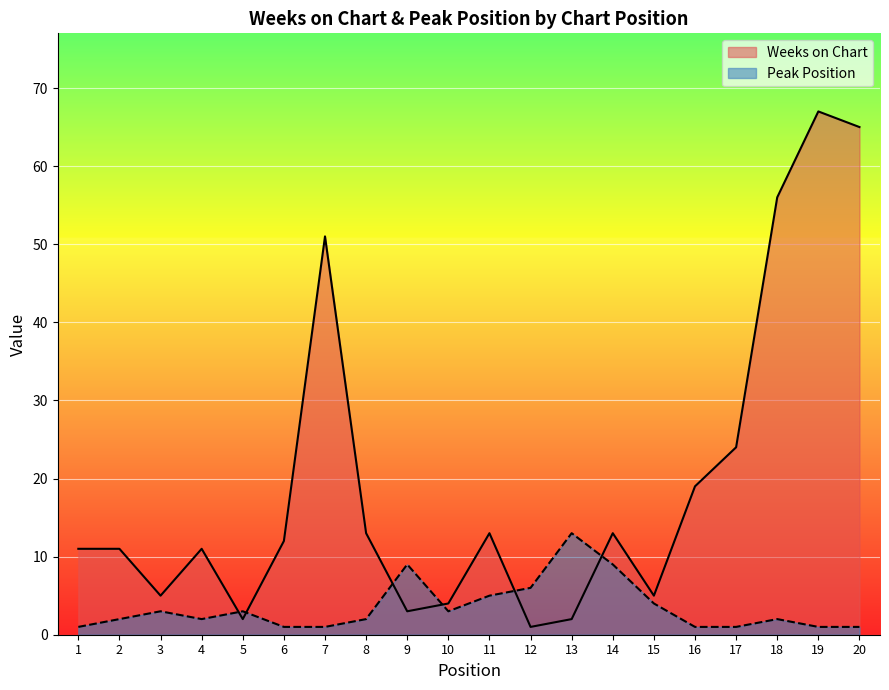

Rank the series by their maximum value, from highest to lowest.

Weeks on Chart, Peak Position